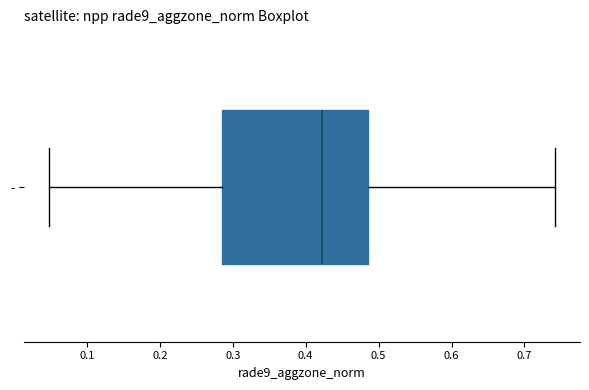

Transcribe this box plot: give where the median line is, the range the box spans, and where the two whiskers end, as read against the x-axis. The values are not printed on the chart, so give them approximately, as read against the axis.

median 0.42, box 0.29 to 0.48, whiskers 0.05 to 0.74